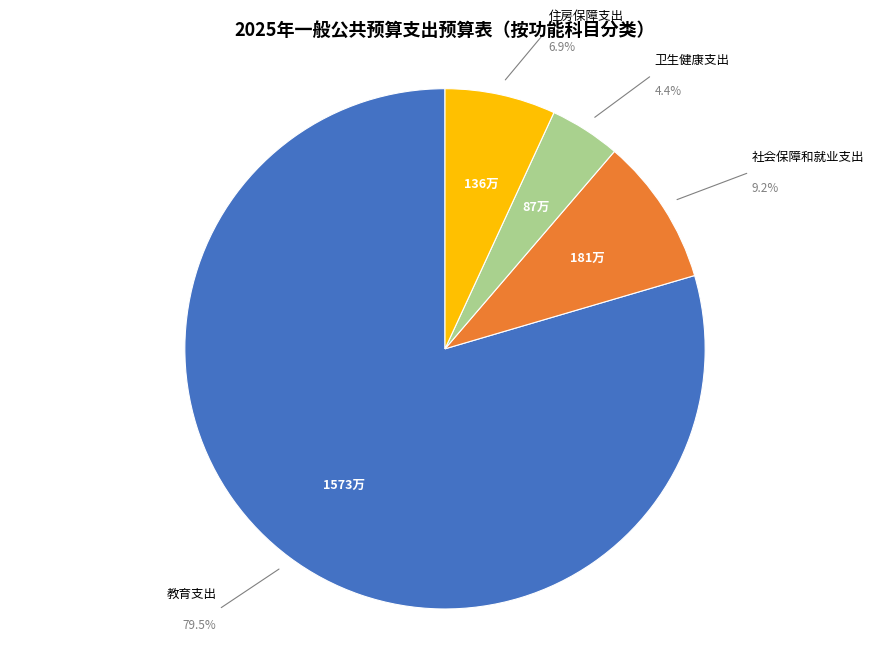

To the nearest percent, what percentage of the pie is 社会保障和就业支出?

9%